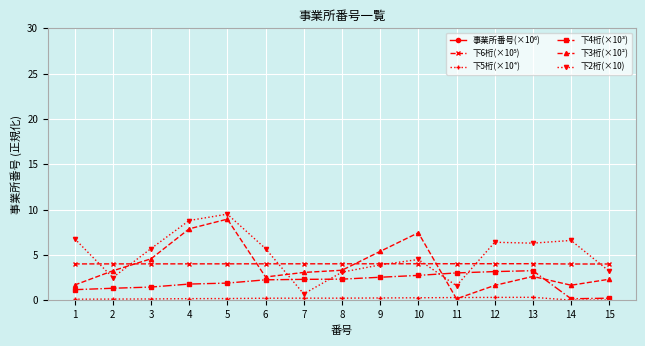

At which category does 下5桁(×10⁴) reach its first local peak?

13